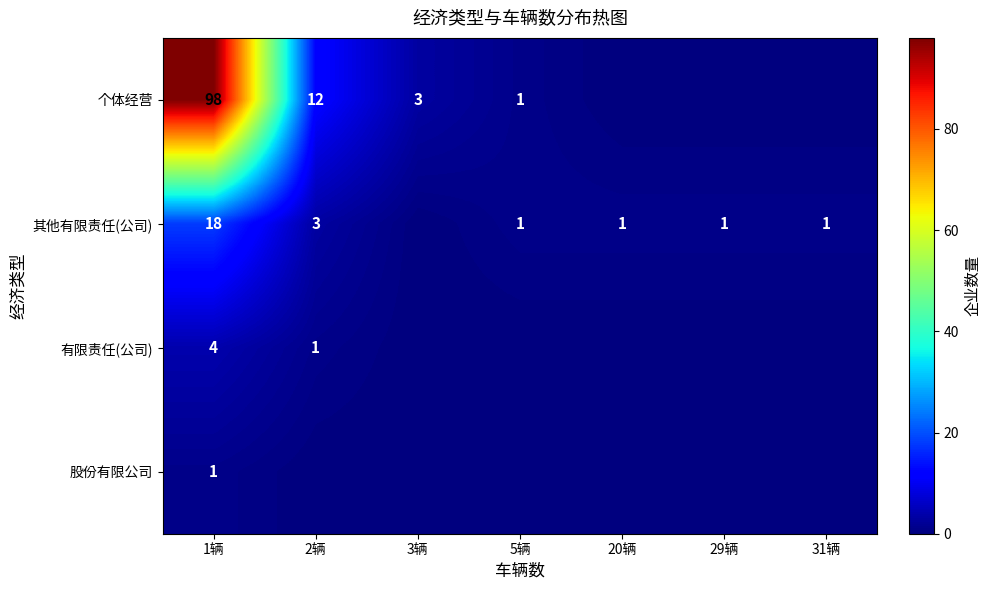

At how many categories does at least one series exceed 17?

1